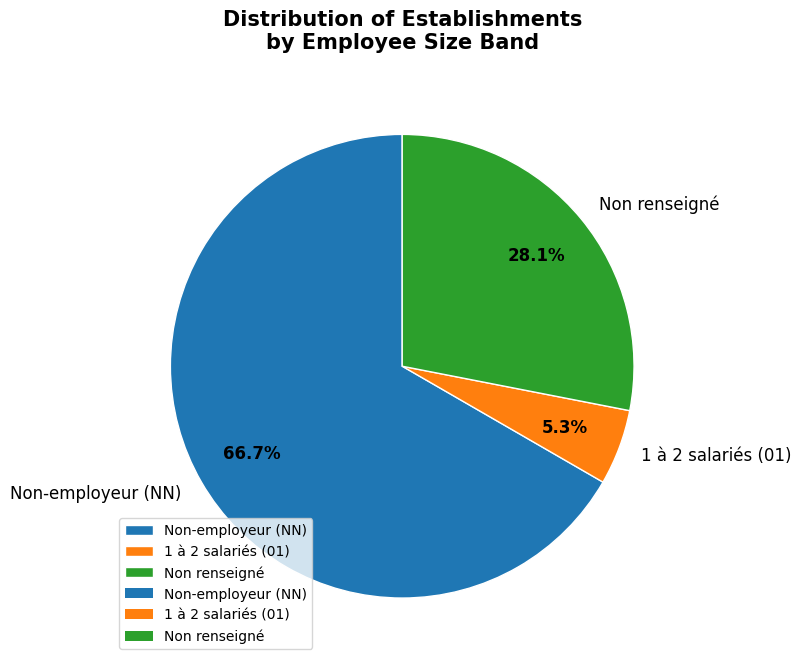

How many segments does this pie chart have?

3